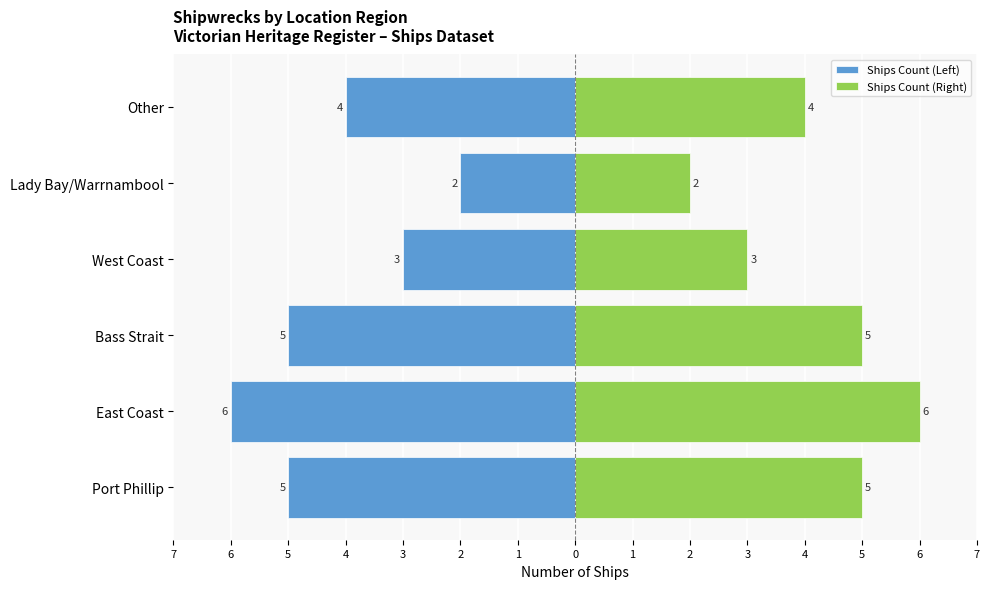

Is it true that Ships Count (Right) equals 5 at Bass Strait?

True